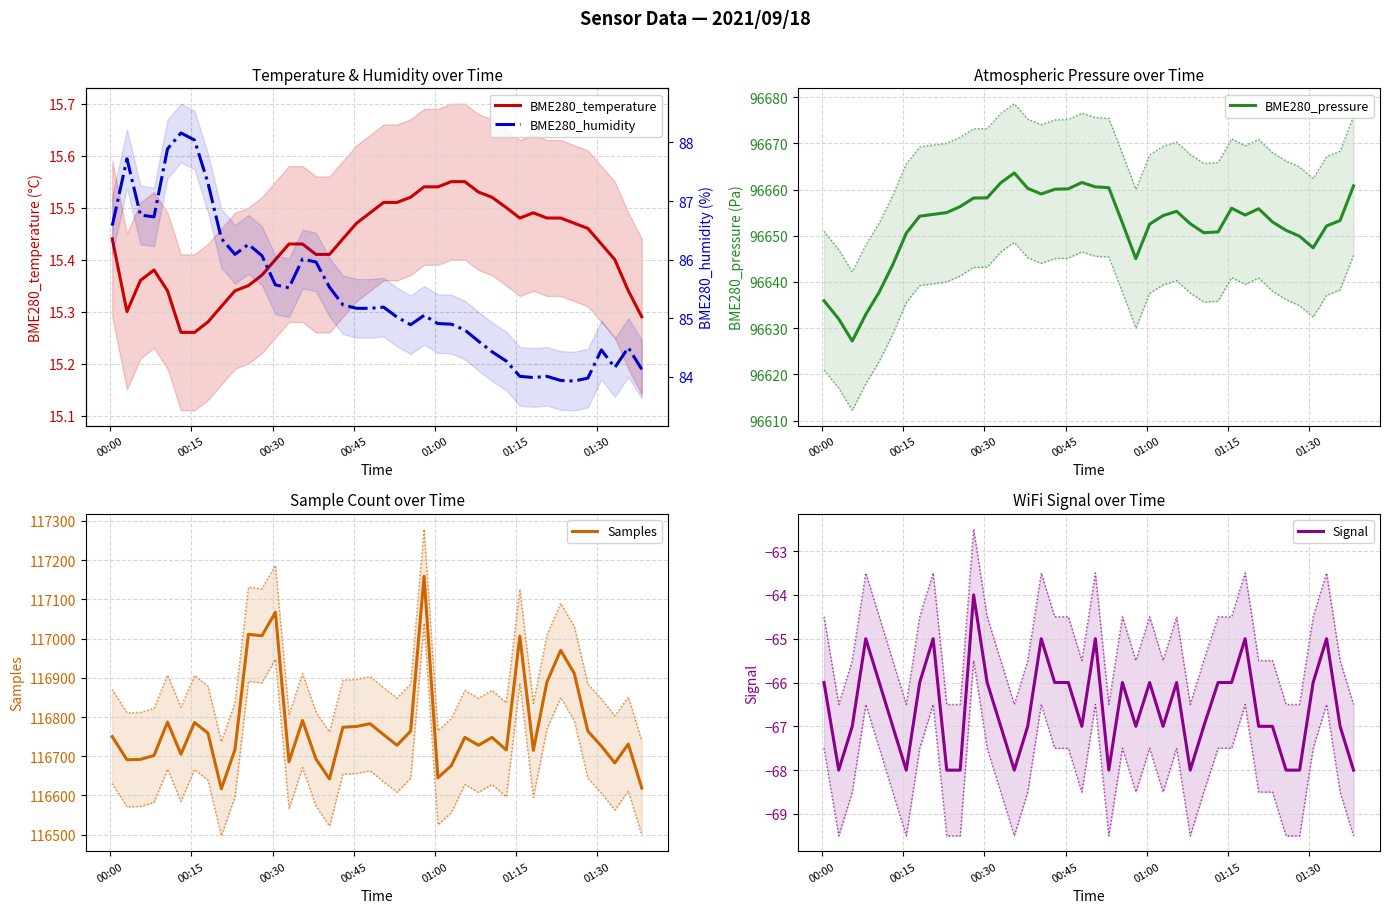

What is the highest value of the BME280_pressure series?

96663.6